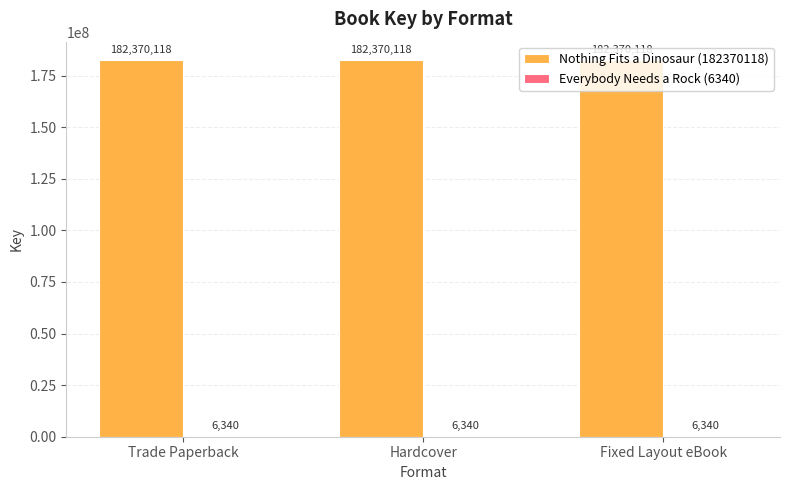

The Nothing Fits a Dinosaur (182370118) series shows 106705399 at Hardcover. True or false?

False